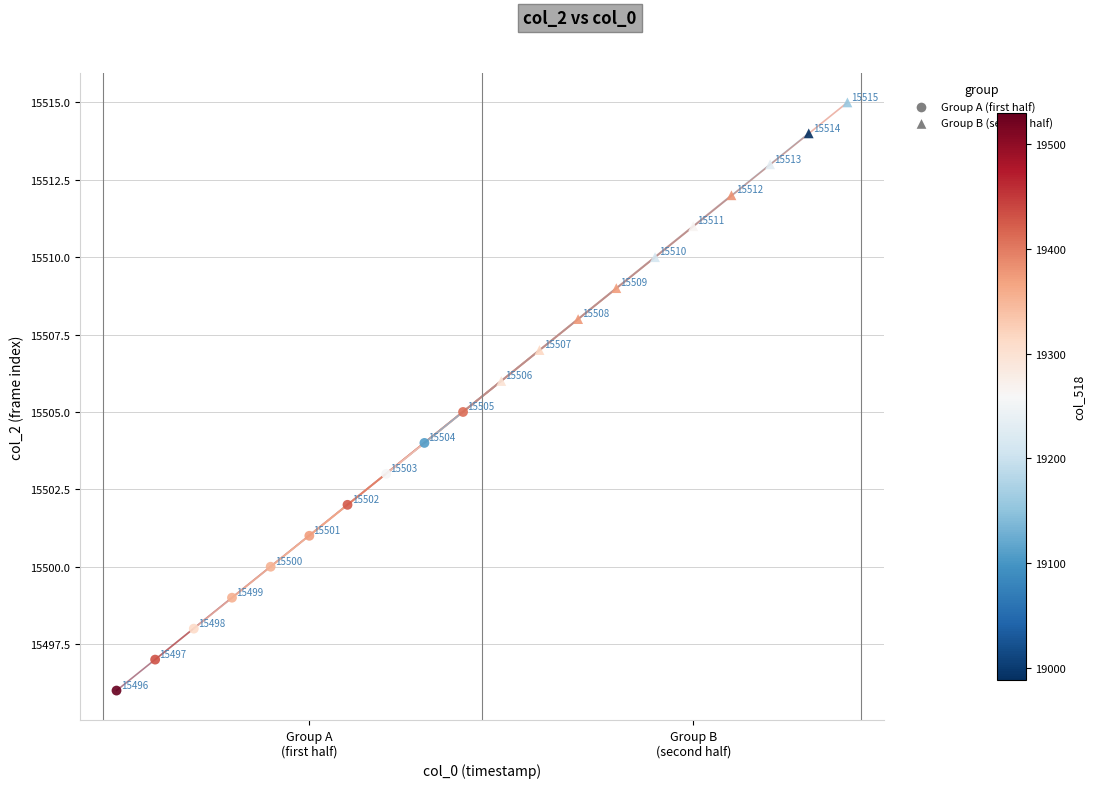

Which series reaches the minimum Y coordinate?

Group A (first half)